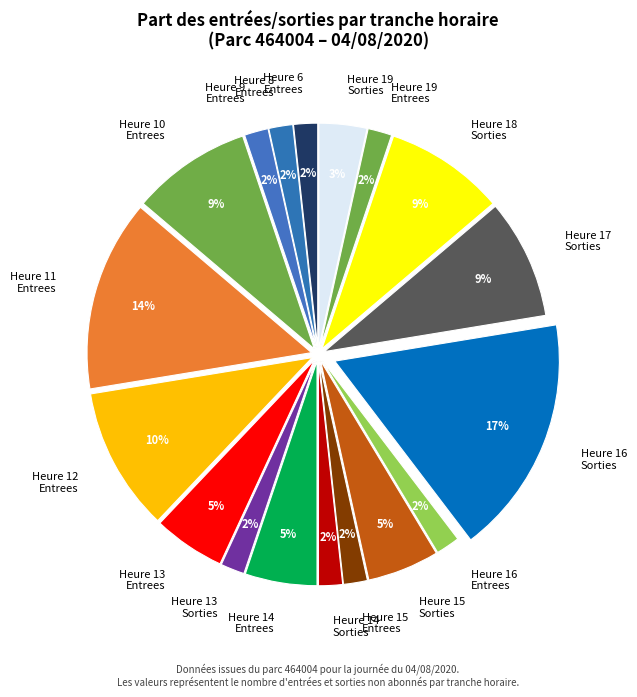

Which slice is the largest?

Heure 16 Sorties